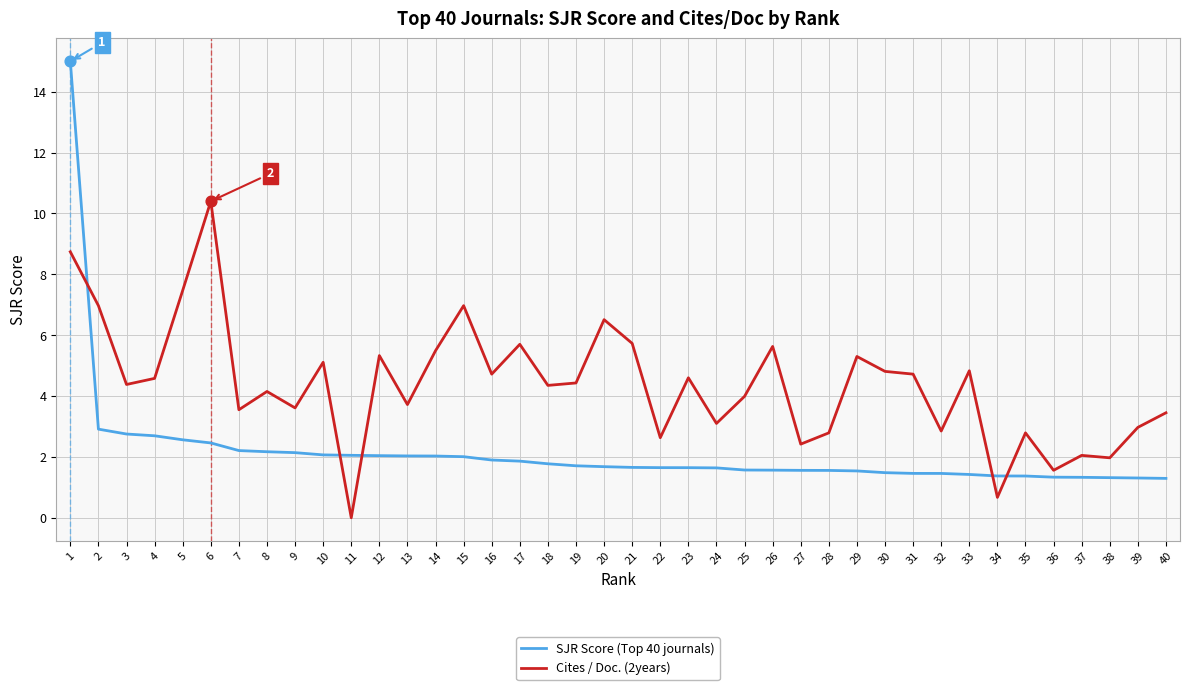

What is the total value across all series at 27?

4.0